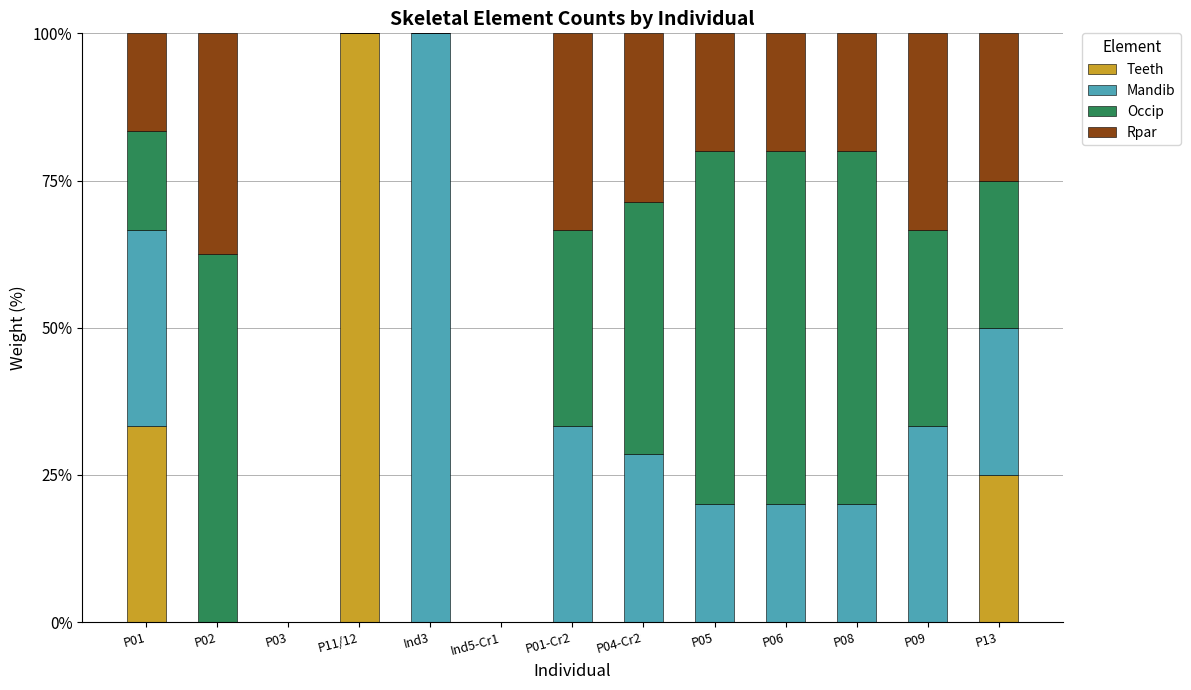

Is it true that Teeth equals 100.0 at P11/12?

True